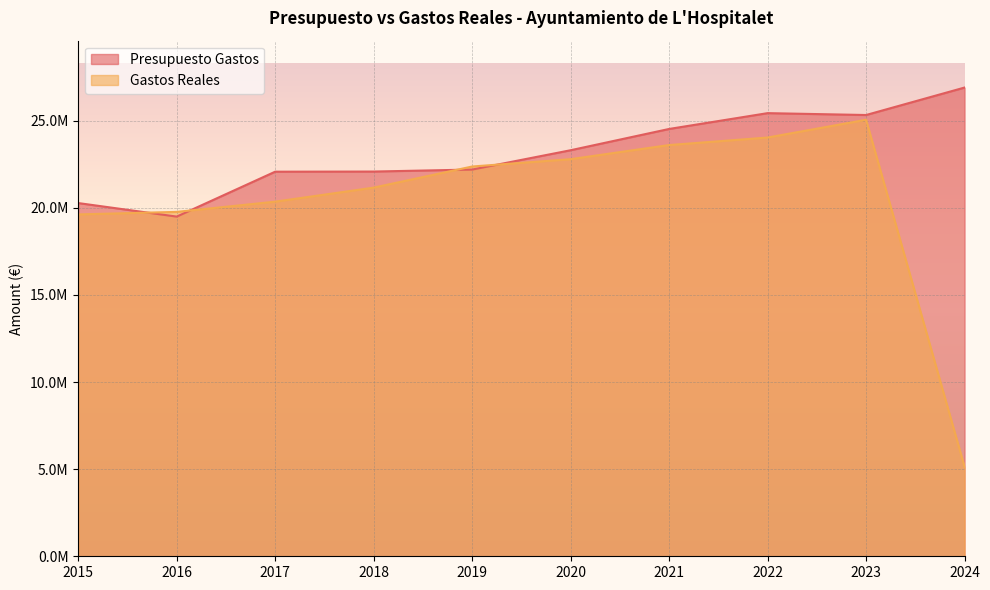

What is the average value of the Gastos Reales series?

20386810.3